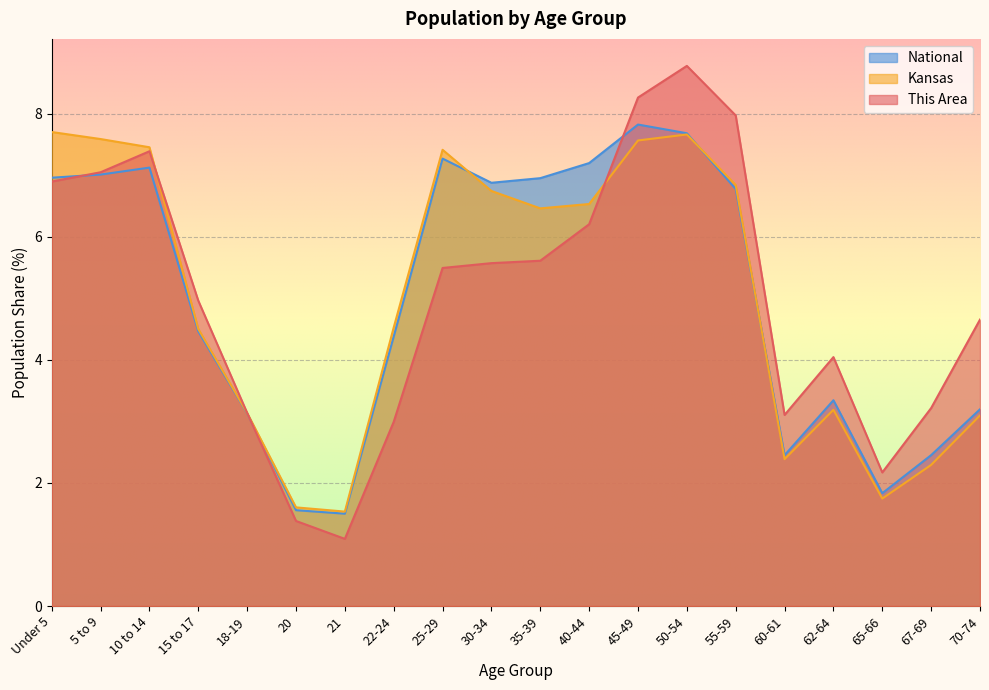

At which category does This Area reach its first local peak?

10 to 14